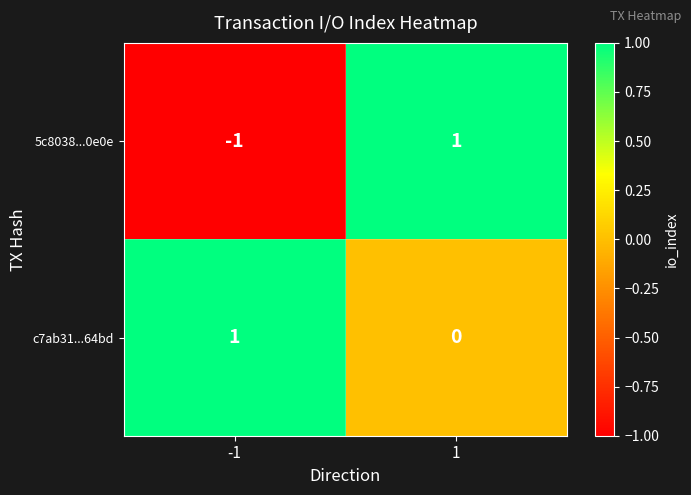

At 1, list the series in order from largest to smallest.

5c8038...0e0e, c7ab31...64bd